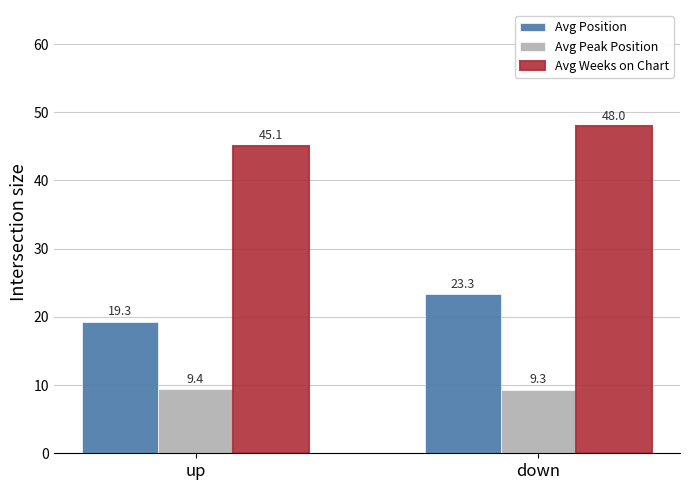

Reading left to right, list all the values displayed in this chart.

Avg Position: up=19.3	down=23.3
Avg Peak Position: up=9.4	down=9.3
Avg Weeks on Chart: up=45.1	down=48.0